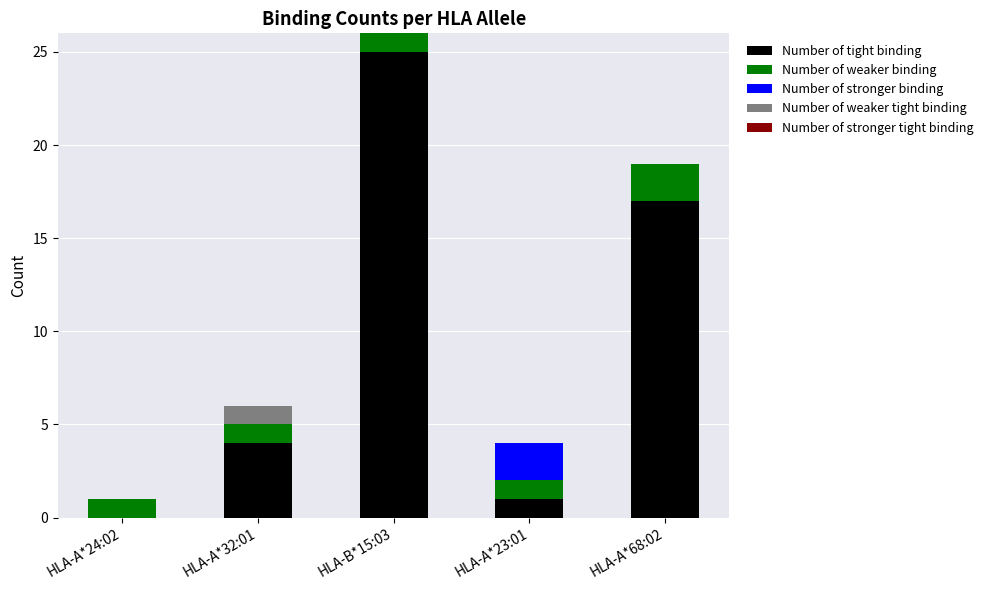

What is the sum of the Number of tight binding values at HLA-A*32:01 and HLA-B*15:03?

29